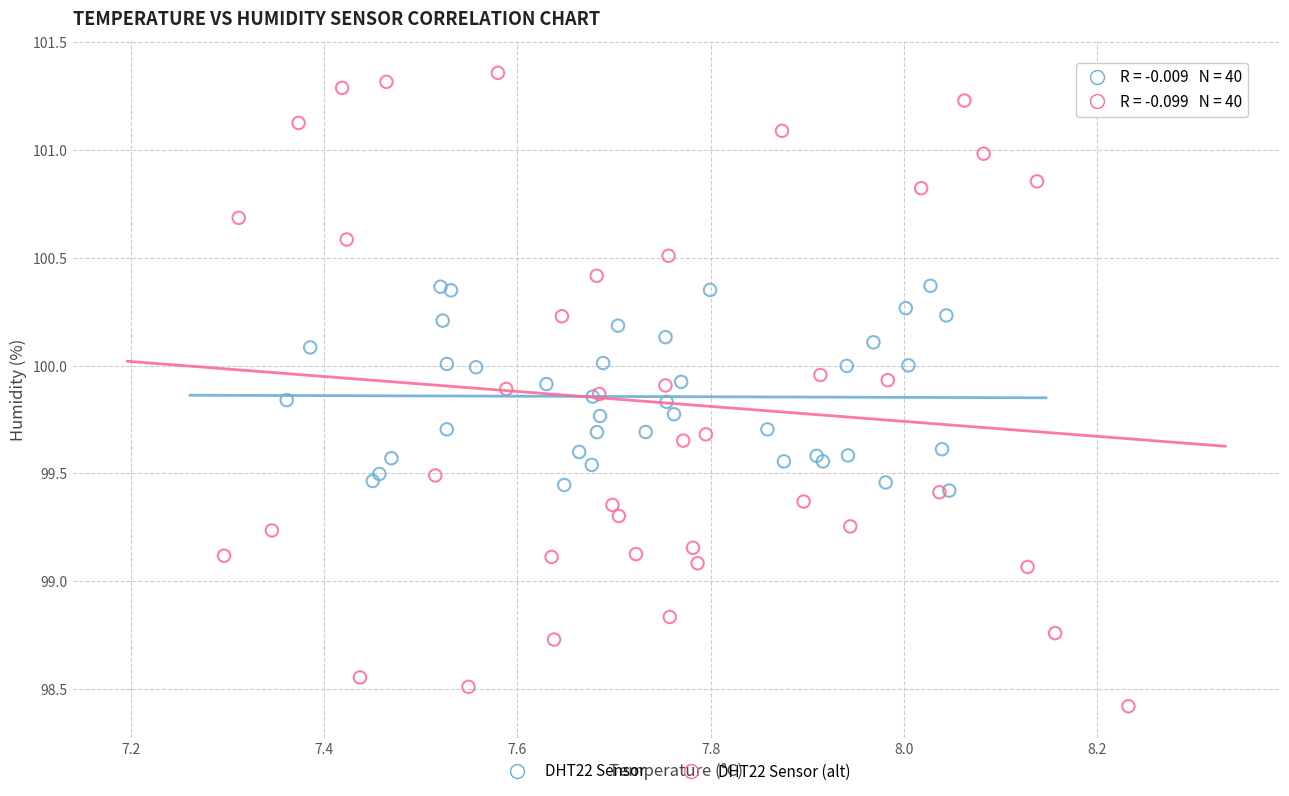

Which series reaches the maximum Y coordinate?

DHT22 Sensor (alt)